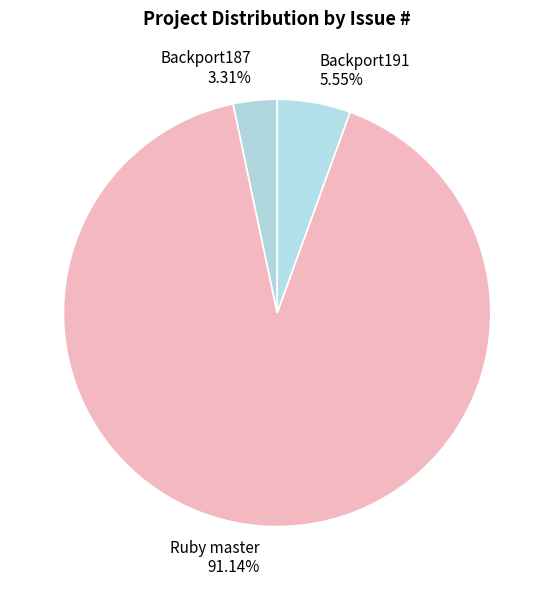

Approximately how many times larger is the value at Ruby master compared to Backport191?

16.4